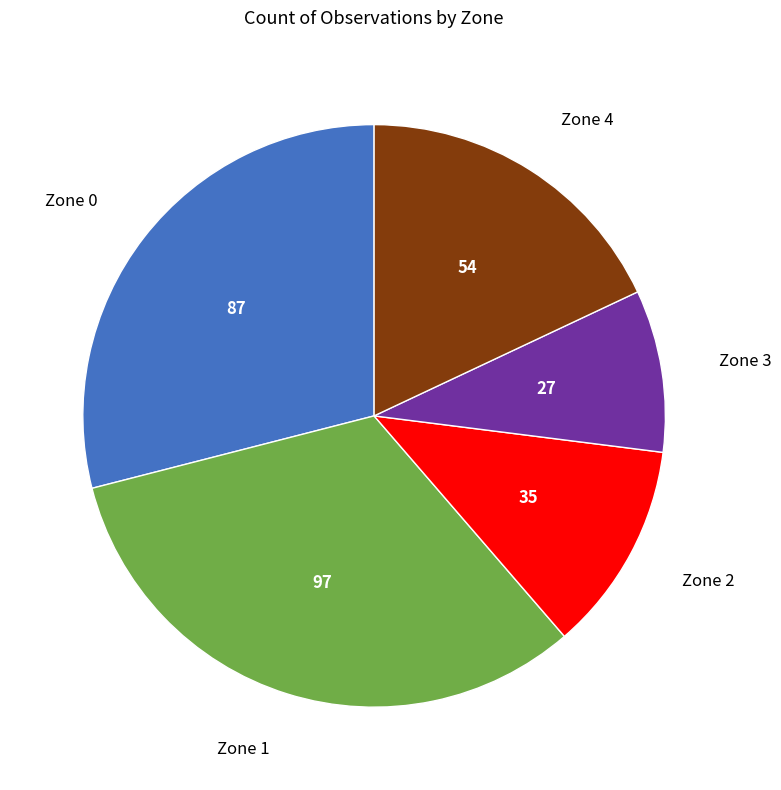

Do Zone 0 and Zone 3 together represent more than half of the pie?

No